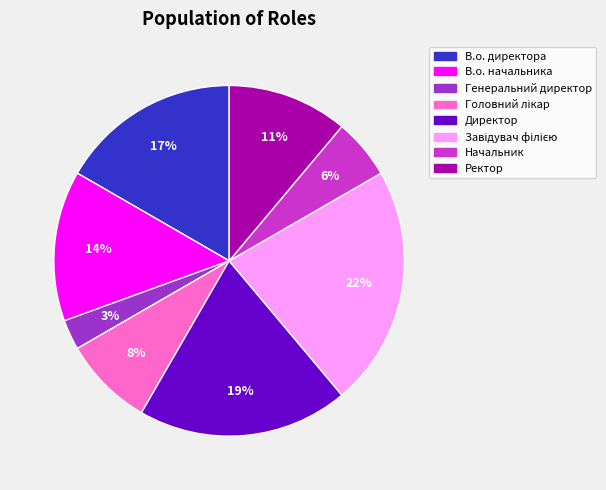

True or false: Директор accounts for 29% of the total.

False